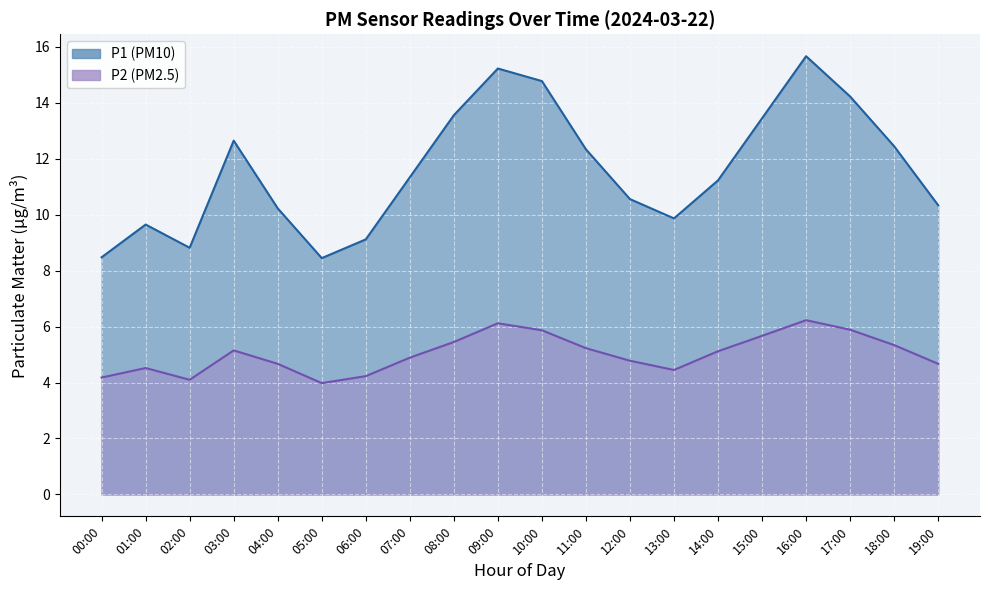

List the series in order of their overall mean, highest first.

P1, P2